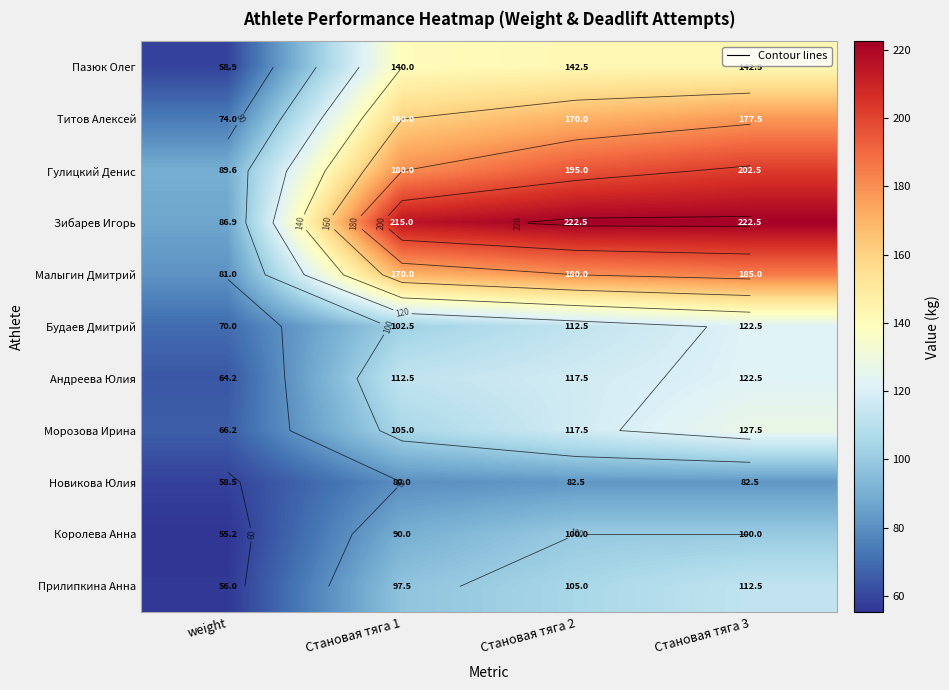

What is the maximum value shown in the chart?

222.5